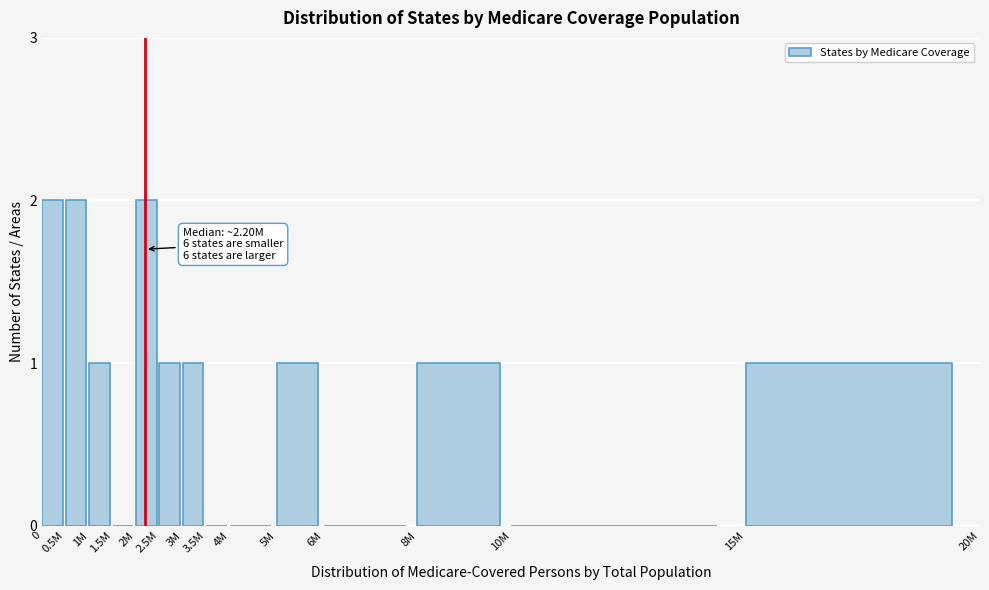

Reading right to left, list all the values displayed in this chart.

15M=1	10M=0	8M=1	6M=0	5M=1	4M=0	3.5M=0	3M=1	2.5M=1	2M=2	1.5M=0	1M=1	0.5M=2	0=2